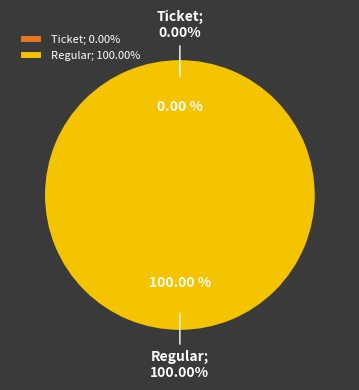

The Ticket slice represents 0% of the pie. True or false?

True